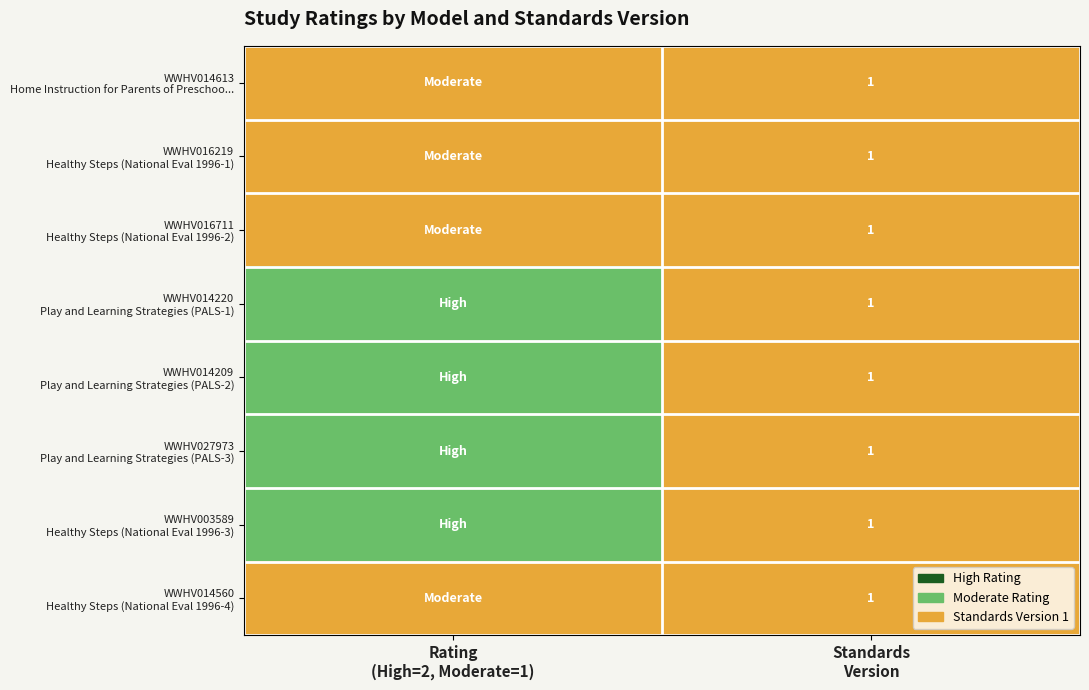

Rank the series at Standards Version from highest to lowest value.

WWHV014613 Home Instruction for Parents of Preschoo..., WWHV016219 Healthy Steps (National Eval 1996-1), WWHV016711 Healthy Steps (National Eval 1996-2), WWHV014220 Play and Learning Strategies (PALS-1), WWHV014209 Play and Learning Strategies (PALS-2), WWHV027973 Play and Learning Strategies (PALS-3), WWHV003589 Healthy Steps (National Eval 1996-3), WWHV014560 Healthy Steps (National Eval 1996-4)